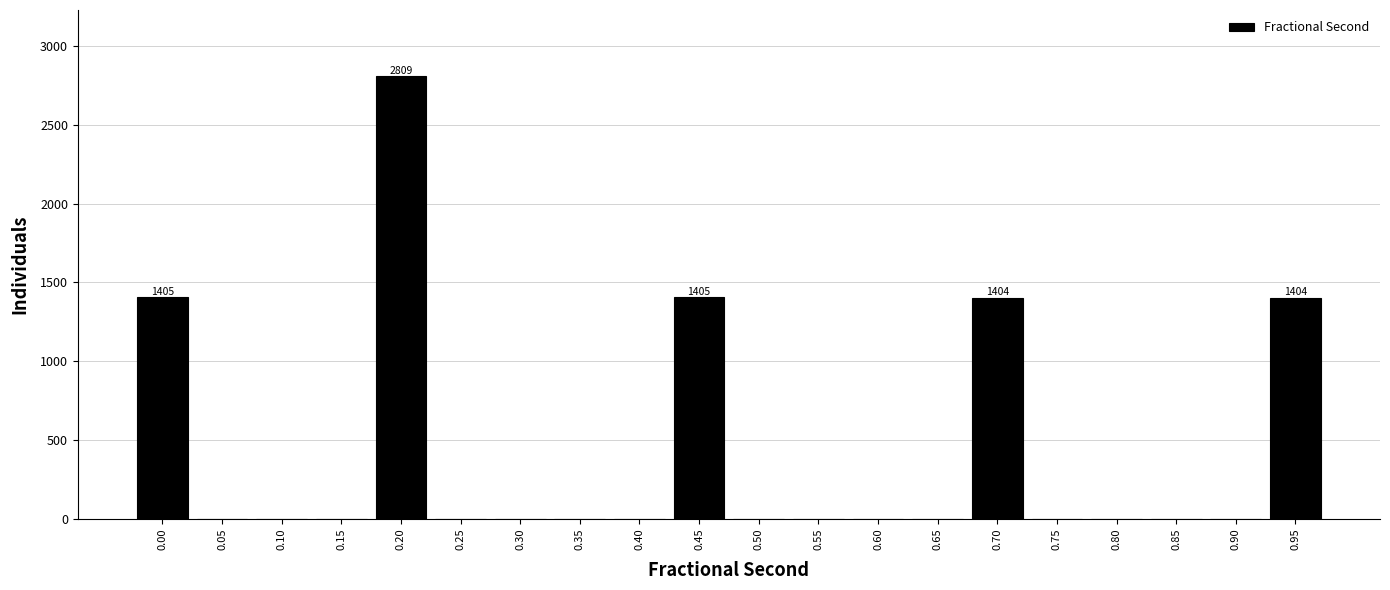

What is the greatest value displayed?

2809